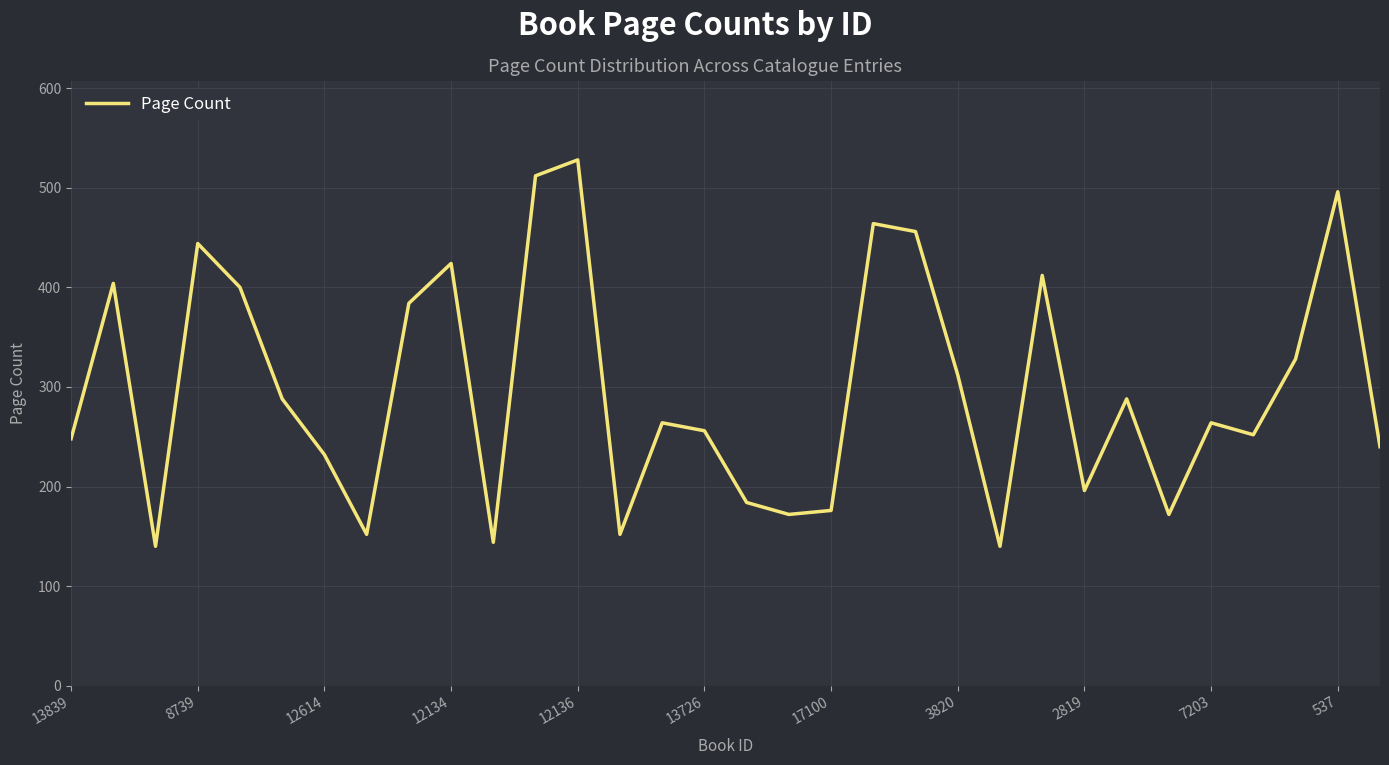

What is the sum of all values?

9524